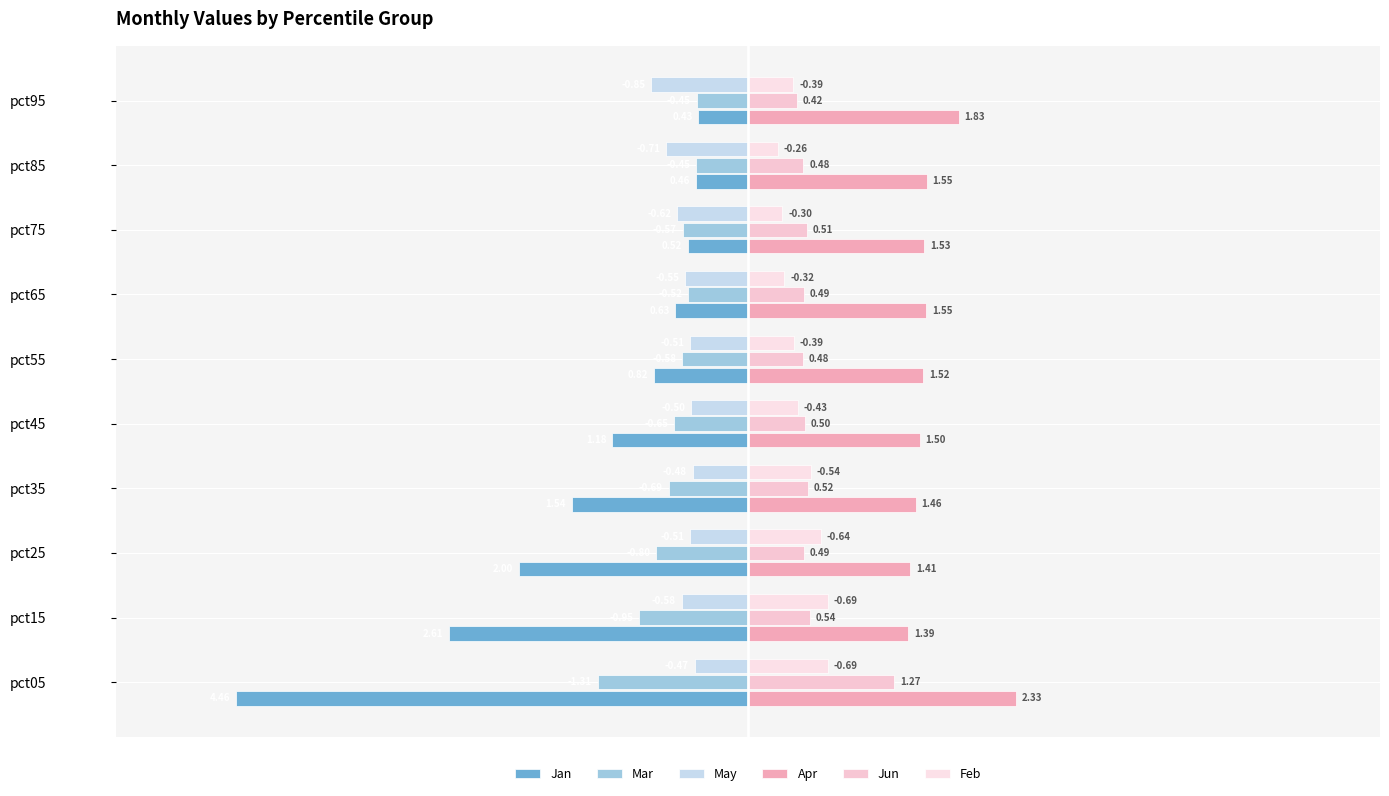

What is the label of the 8th bar from the right?

−2